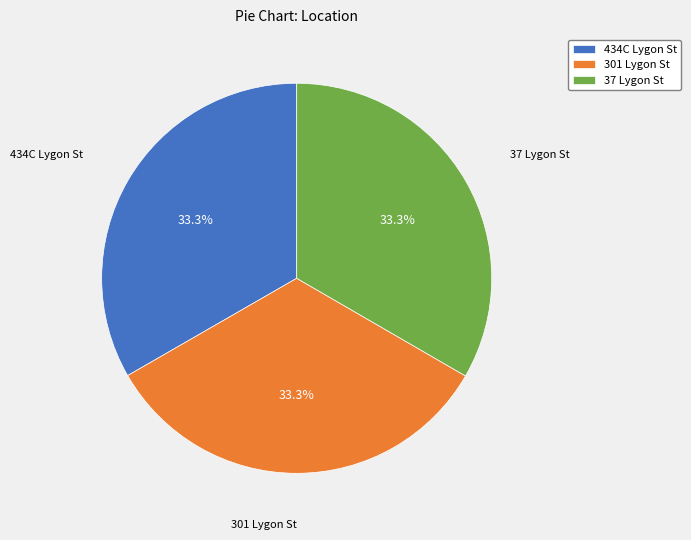

To the nearest percent, what is the average slice percentage?

33%